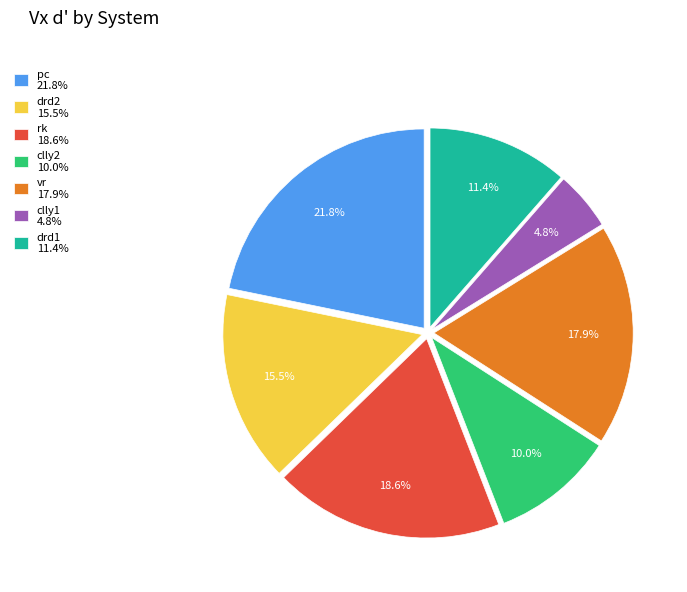

How many slices are in this pie chart?

7